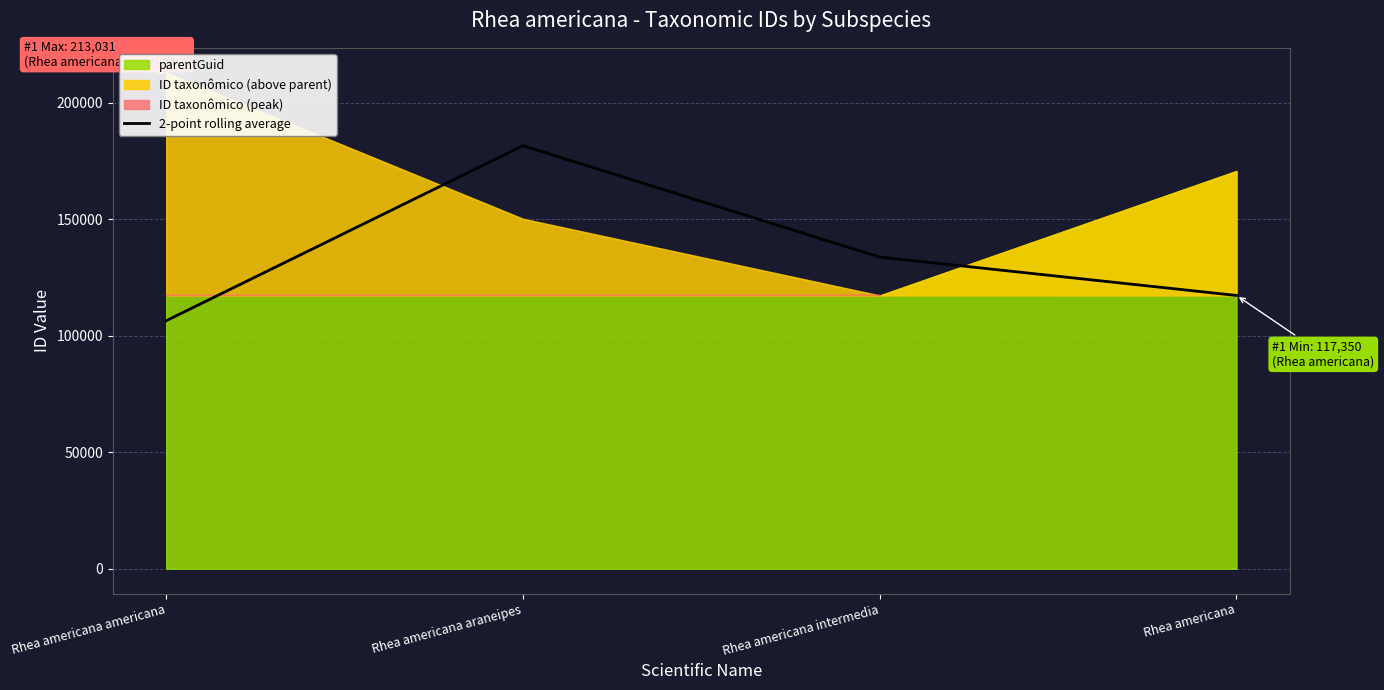

What is the value of the 3rd point from the left?

133823.0